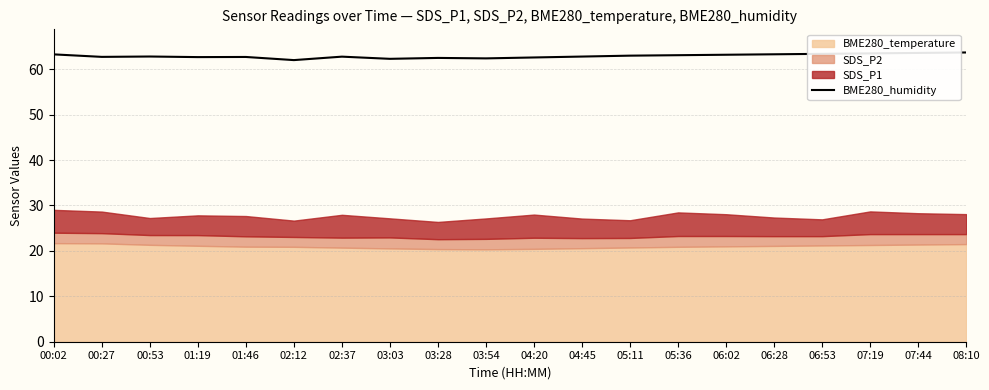

What is the change in value from 03:03 to 05:36?

+0.8